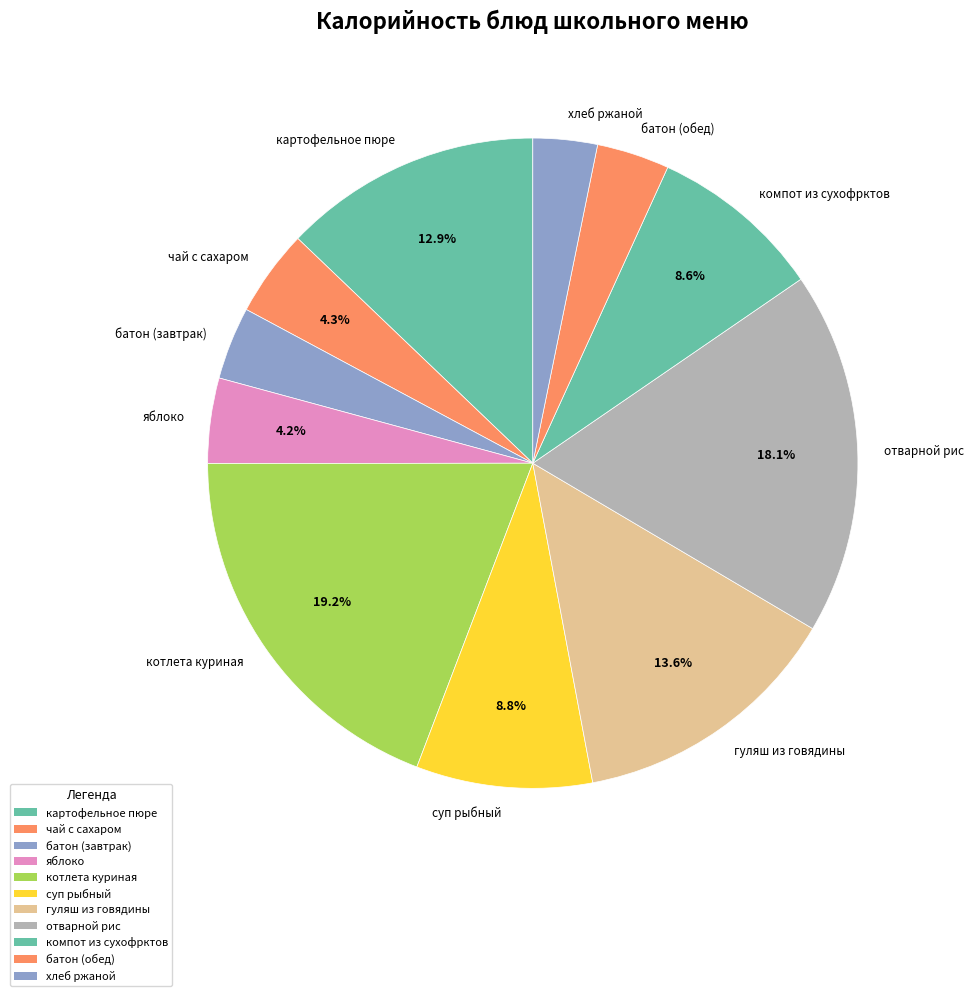

Count the number of slices in the pie.

11